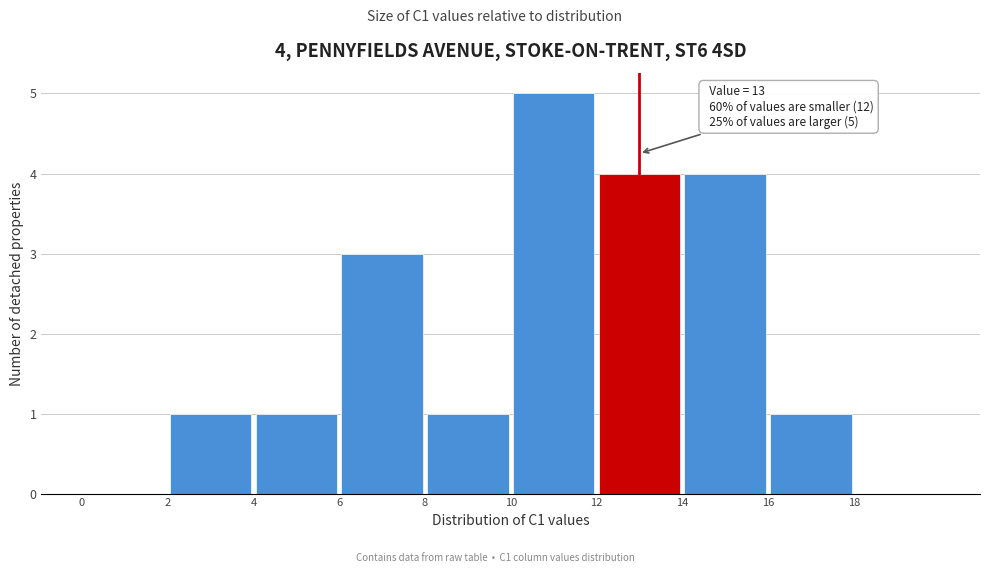

Over which range of the x-axis is the bar tallest?

10 to 12